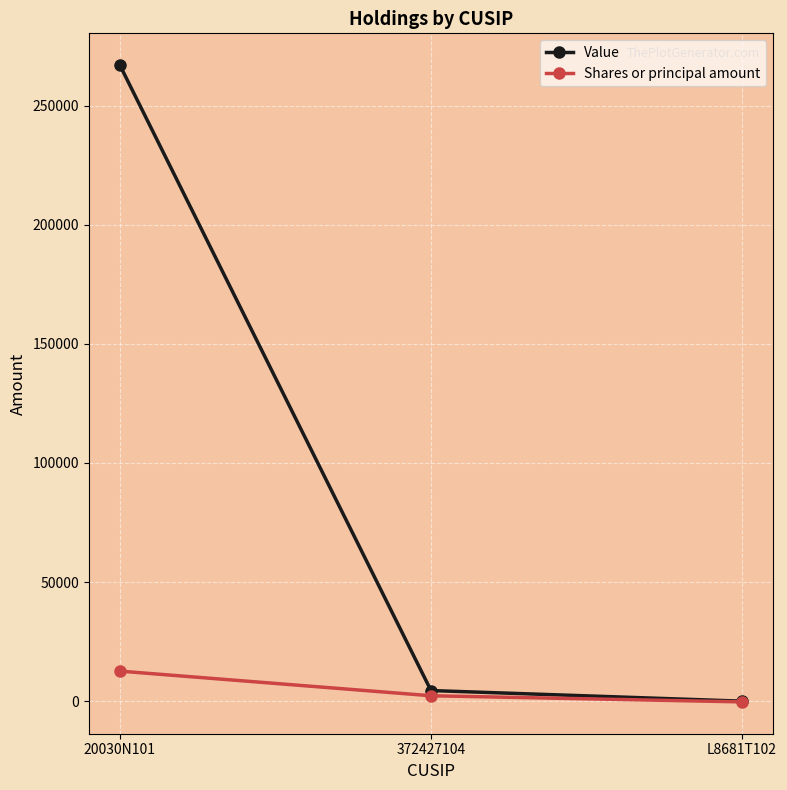

At how many categories does at least one series exceed 41708?

1